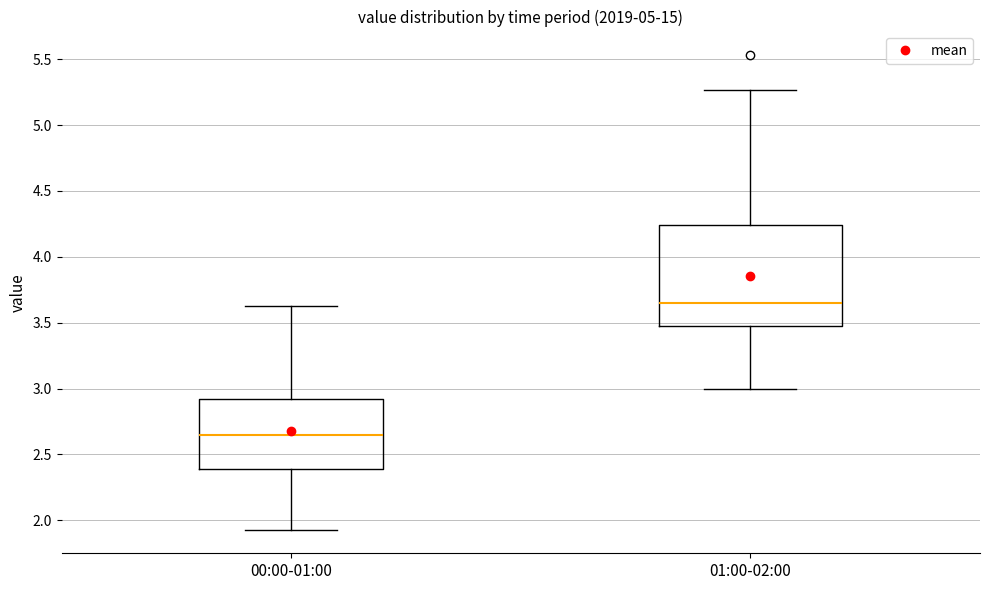

Which box's median line is the highest?

01:00-02:00